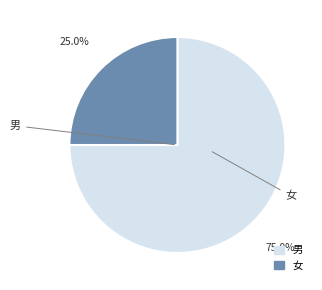

Which category has the biggest portion of the pie?

男